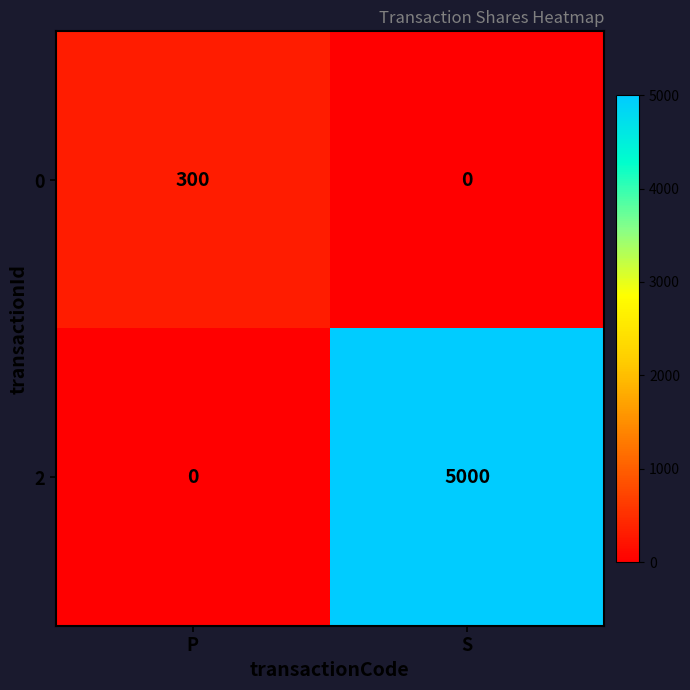

Which series changed the most between P and S?

2